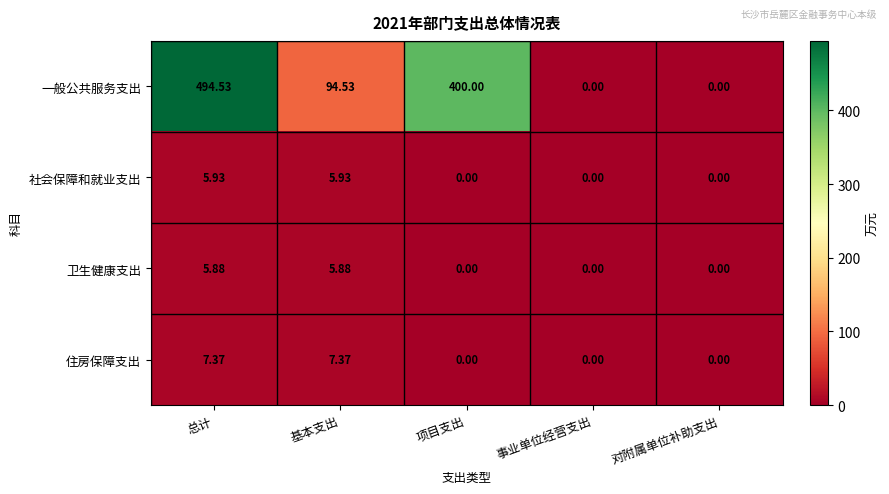

Rank the series by their maximum value, from lowest to highest.

卫生健康支出, 社会保障和就业支出, 住房保障支出, 一般公共服务支出